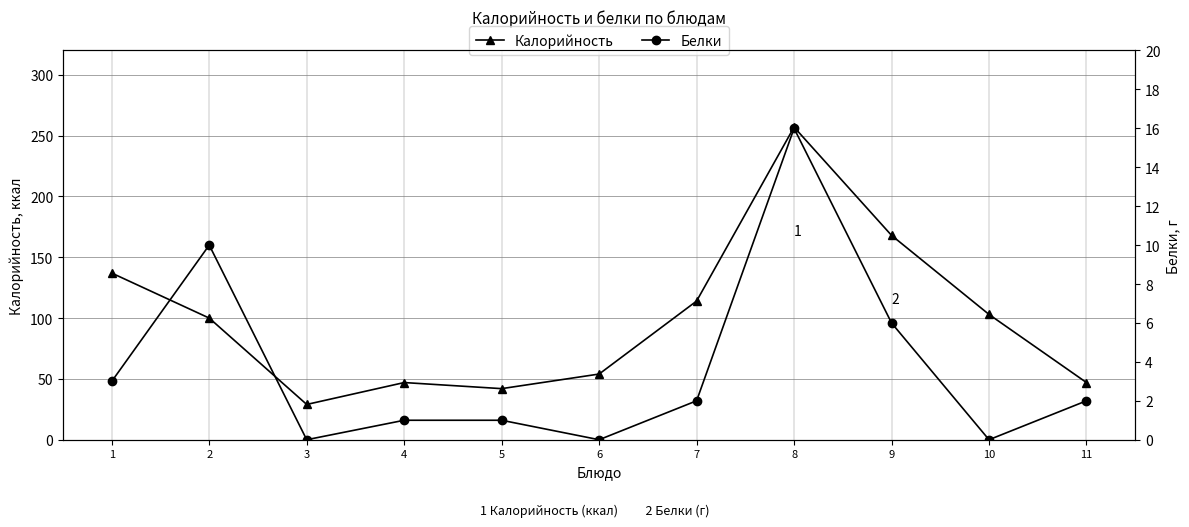

Which has a higher value, 5 or 9?

9